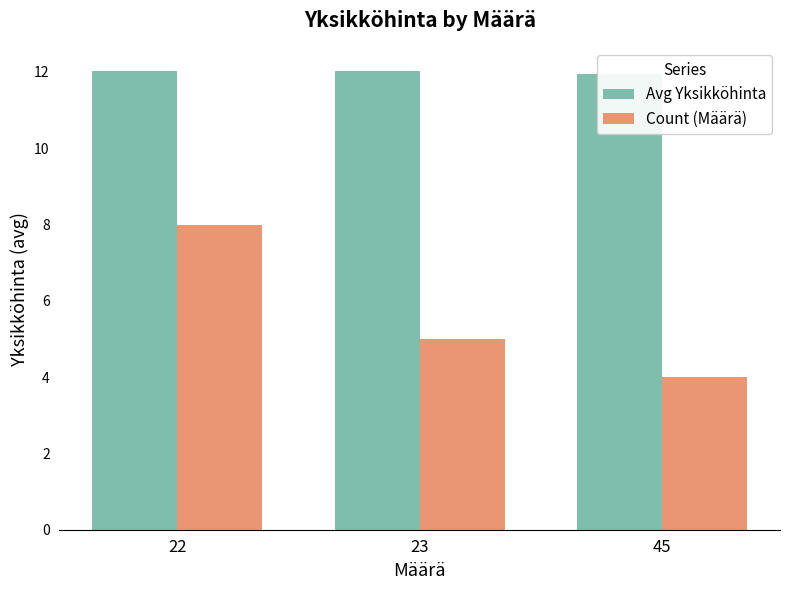

How many Count (Määrä) values are between 4 and 8?

3